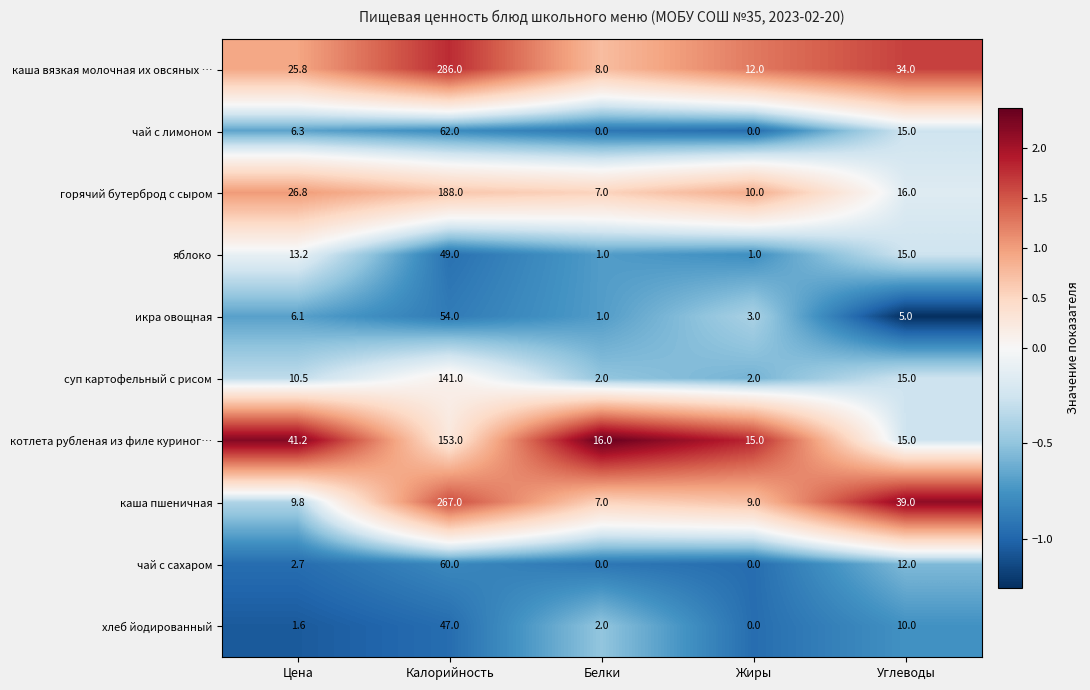

What is the difference between the maximum and minimum values in the чай с лимоном series?

62.0